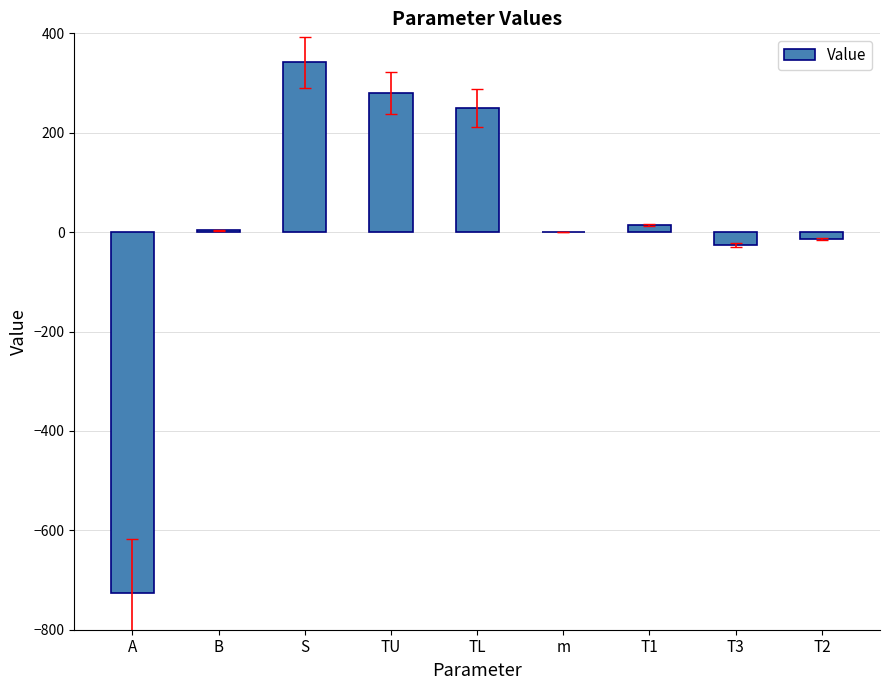

Does the chart contain stacked bars?

No